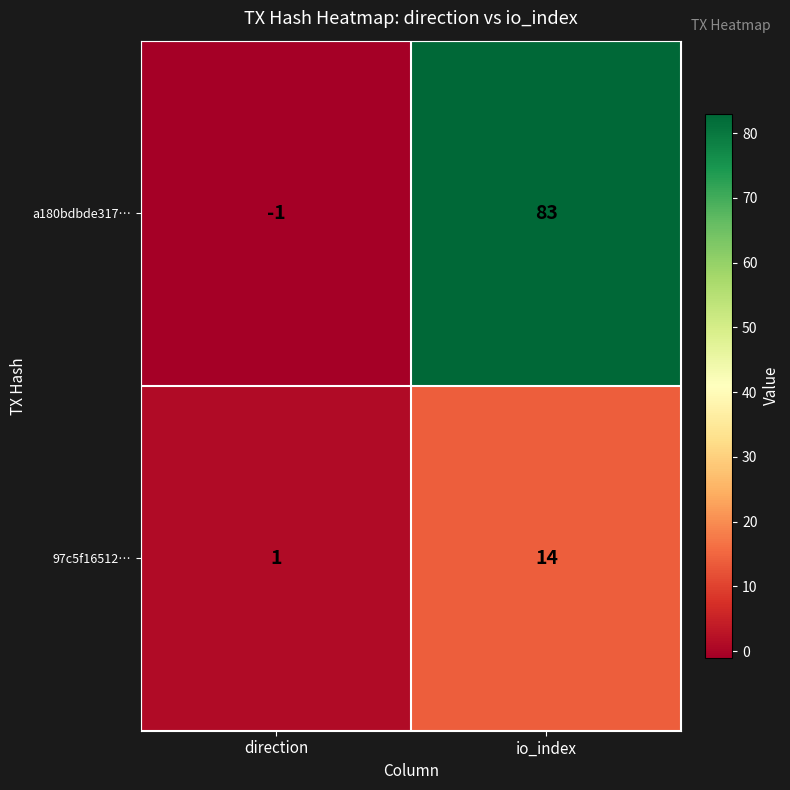

Is the value of a180bdbde317… at direction greater than the value of 97c5f16512… at direction?

No